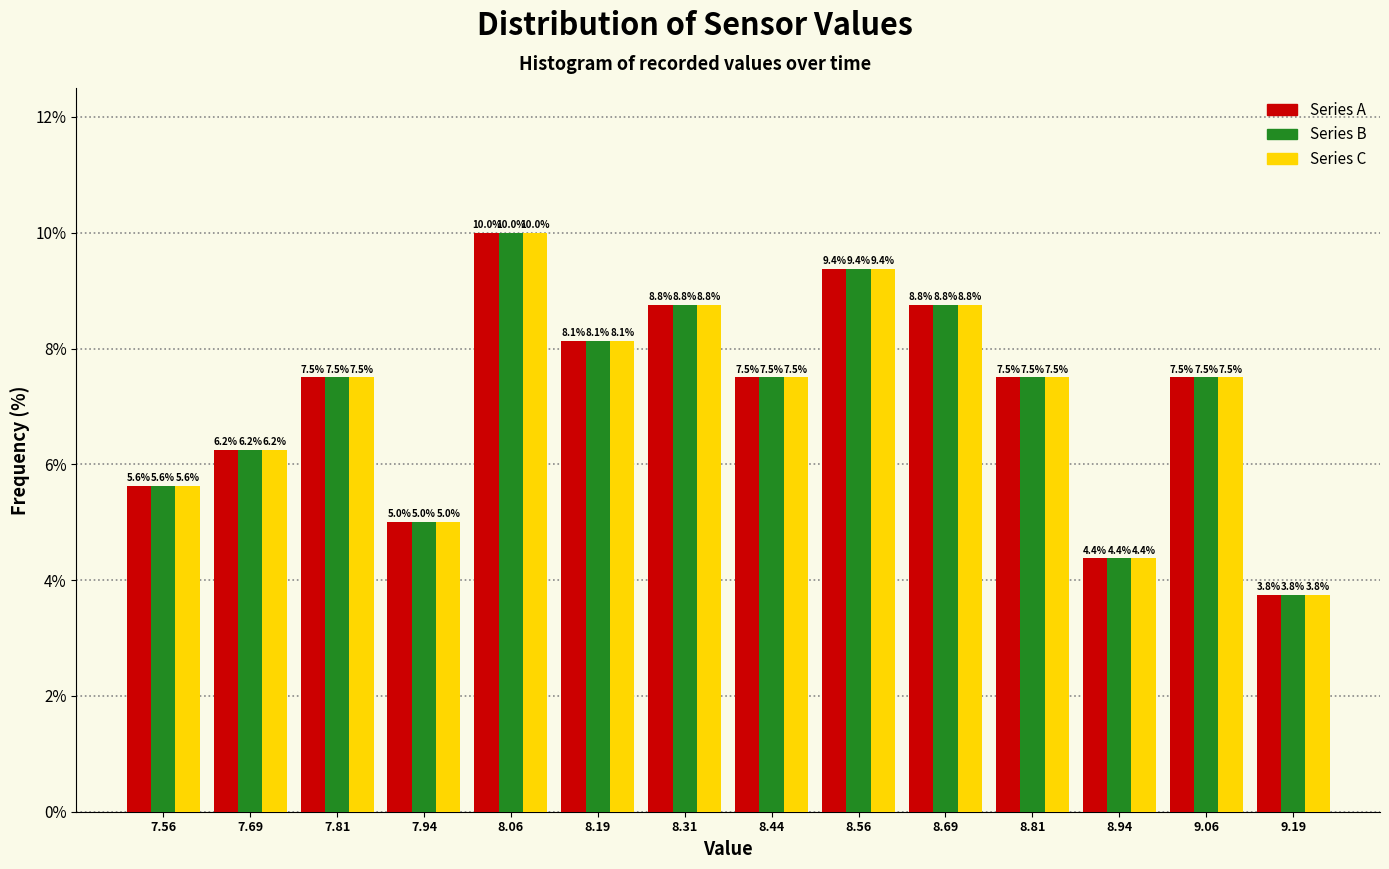

Reading left to right, transcribe this chart: for each range on the x-axis, give the height of each series' bar. The bar edges are not printed on the chart, so give them approximately, as read against the axis.

7.500 to 7.625: Series A=5.6	Series B=5.6	Series C=5.6
7.625 to 7.750: Series A=6.2	Series B=6.2	Series C=6.2
7.750 to 7.875: Series A=7.5	Series B=7.5	Series C=7.5
7.875 to 8.000: Series A=5.0	Series B=5.0	Series C=5.0
8.000 to 8.125: Series A=10.0	Series B=10.0	Series C=10.0
8.125 to 8.250: Series A=8.1	Series B=8.1	Series C=8.1
8.250 to 8.375: Series A=8.8	Series B=8.8	Series C=8.8
8.375 to 8.500: Series A=7.5	Series B=7.5	Series C=7.5
8.500 to 8.625: Series A=9.4	Series B=9.4	Series C=9.4
8.625 to 8.750: Series A=8.8	Series B=8.8	Series C=8.8
8.750 to 8.875: Series A=7.5	Series B=7.5	Series C=7.5
8.875 to 9.000: Series A=4.4	Series B=4.4	Series C=4.4
9.000 to 9.125: Series A=7.5	Series B=7.5	Series C=7.5
9.125 to 9.250: Series A=3.8	Series B=3.8	Series C=3.8